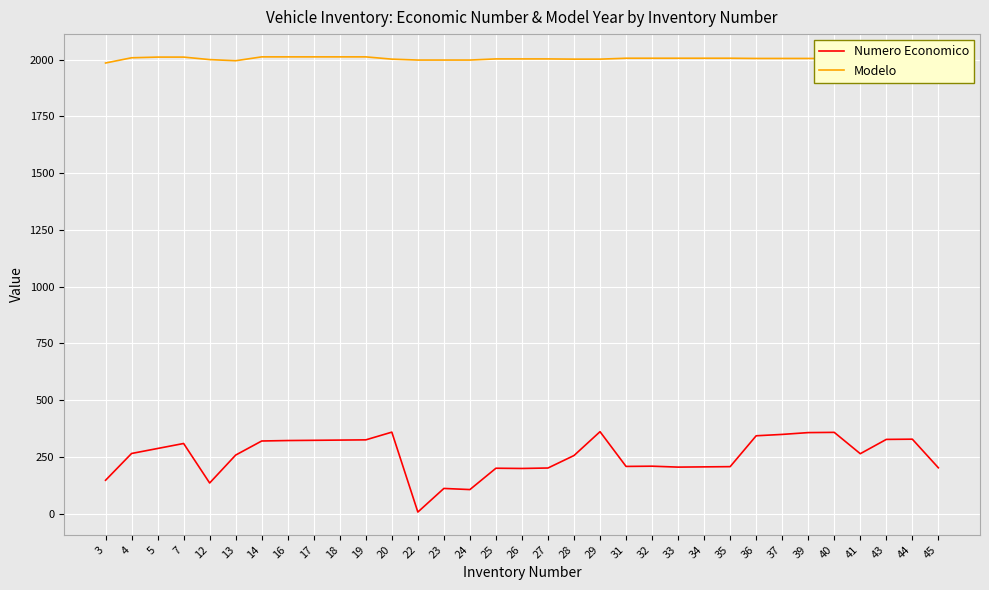

How many values in the Modelo series are below 2005?

13